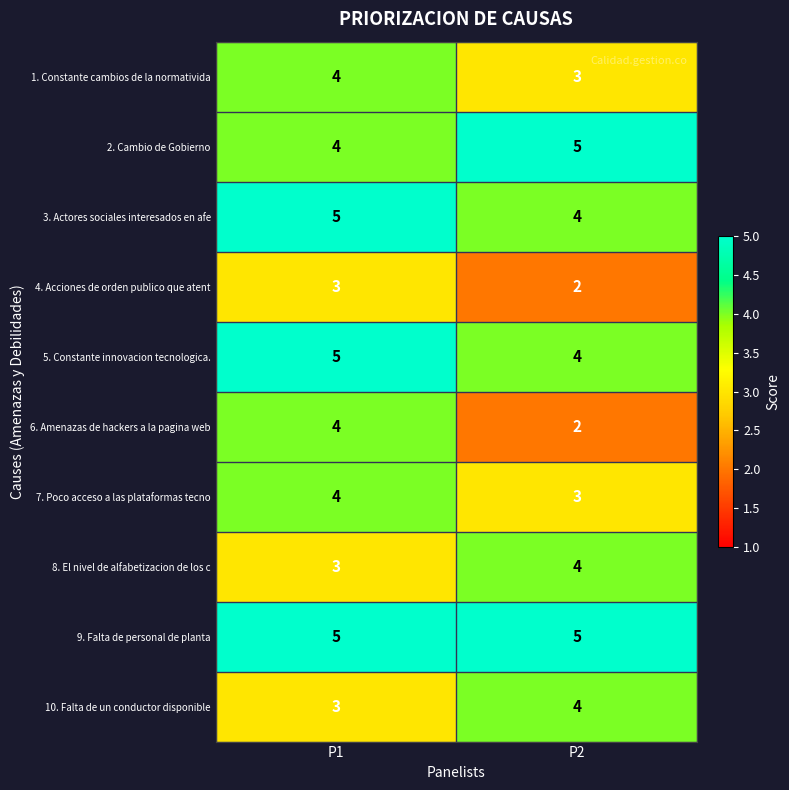

The value of 10. Falta de un conductor disponible at P1 is 3. True or false?

True